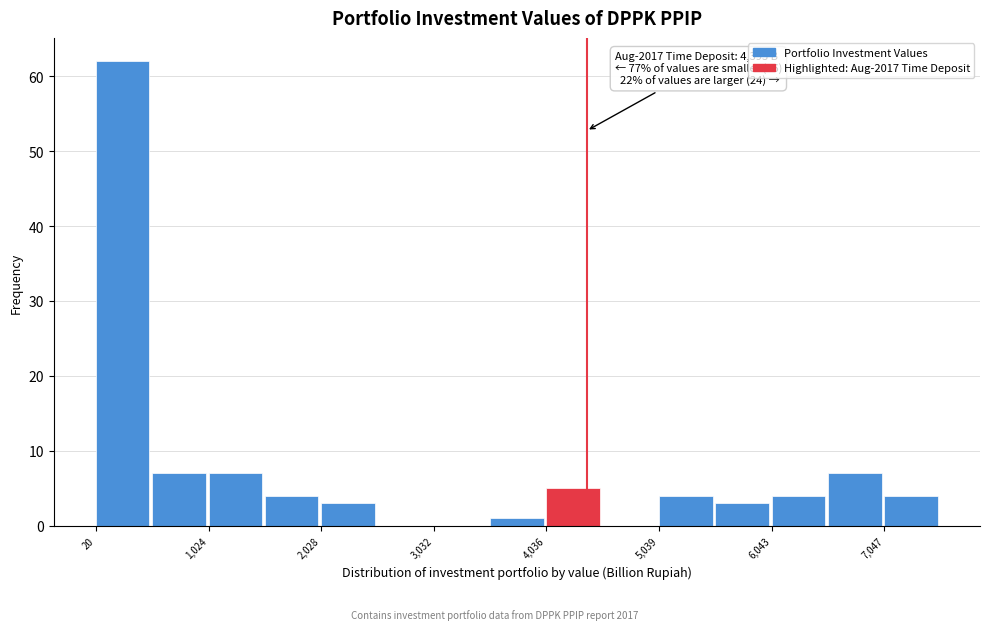

Around what value on the x-axis is the tallest bar? Give the approximate position of its centre, as read against the axis.

200